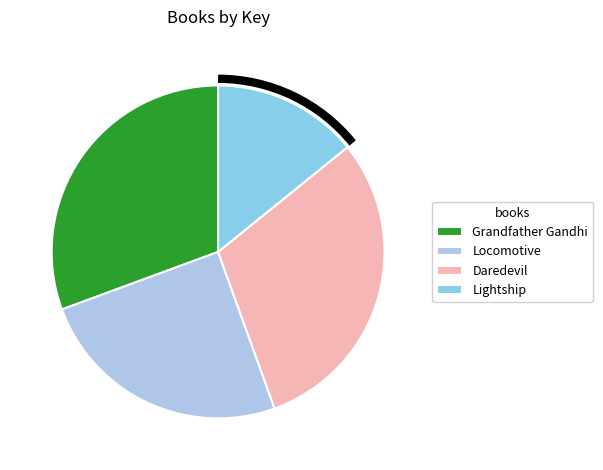

Rank the categories by value from lowest to highest.

Lightship, Locomotive, Daredevil, Grandfather Gandhi